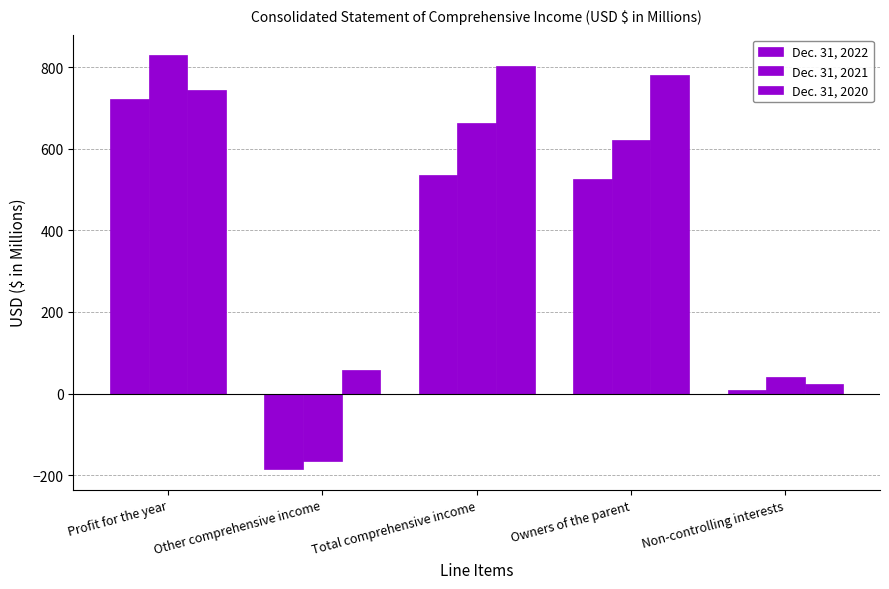

What position from the right is Profit for the year?

5